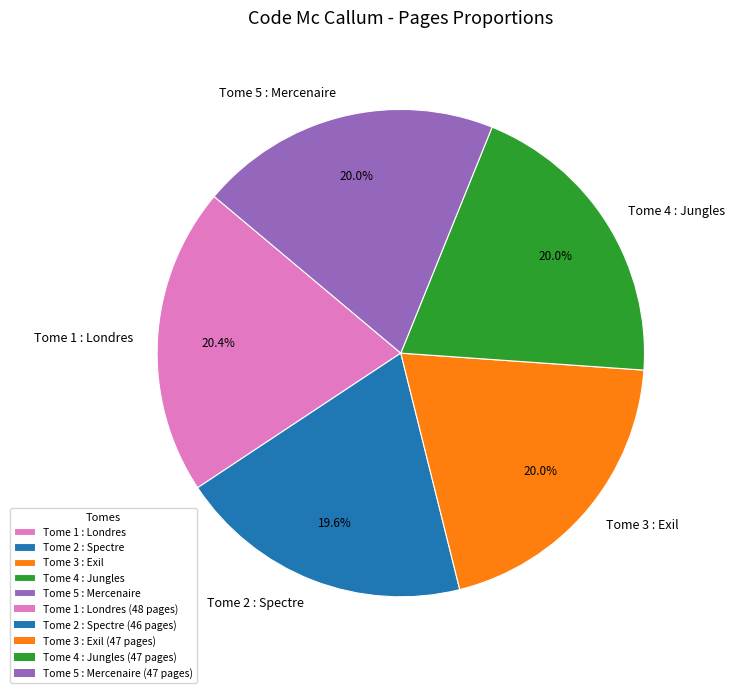

Does Tome 3 : Exil account for over 50% of the chart?

No